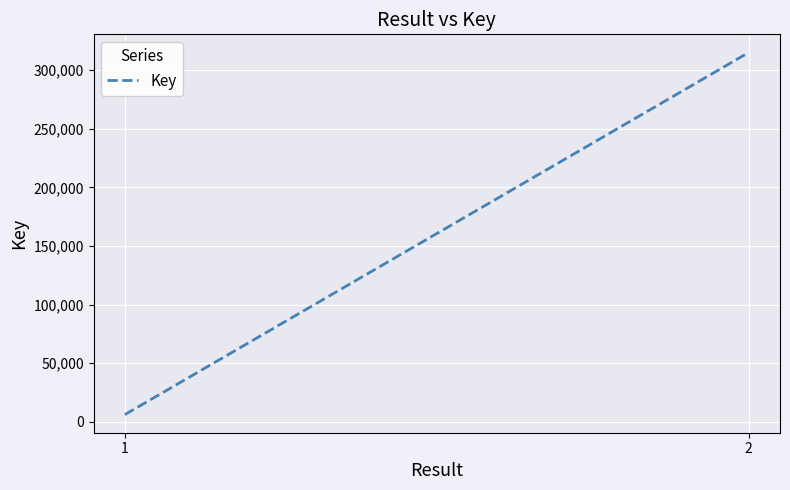

Rank the categories by value from highest to lowest.

2, 1